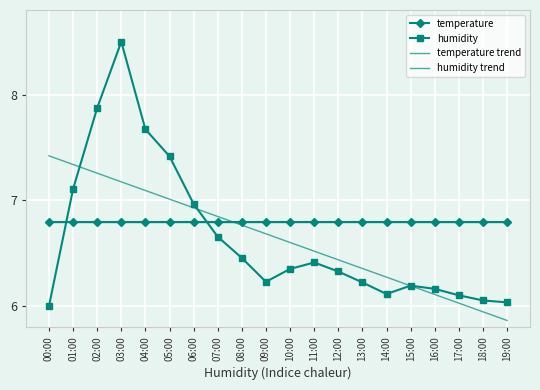

Between 10:00 and 12:00, which series saw the biggest shift?

humidity trend